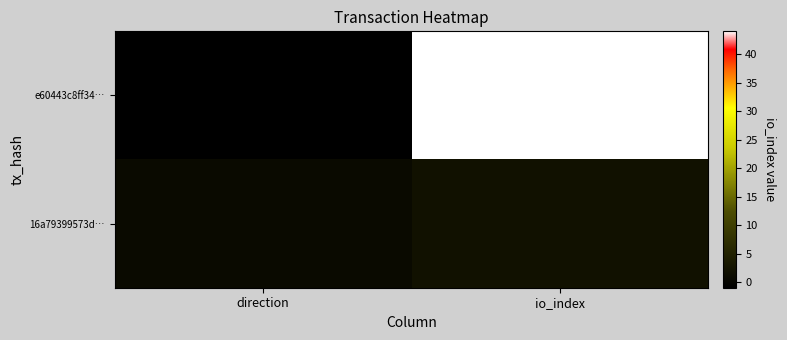

Which series has the widest spread of values?

e60443c8ff34…